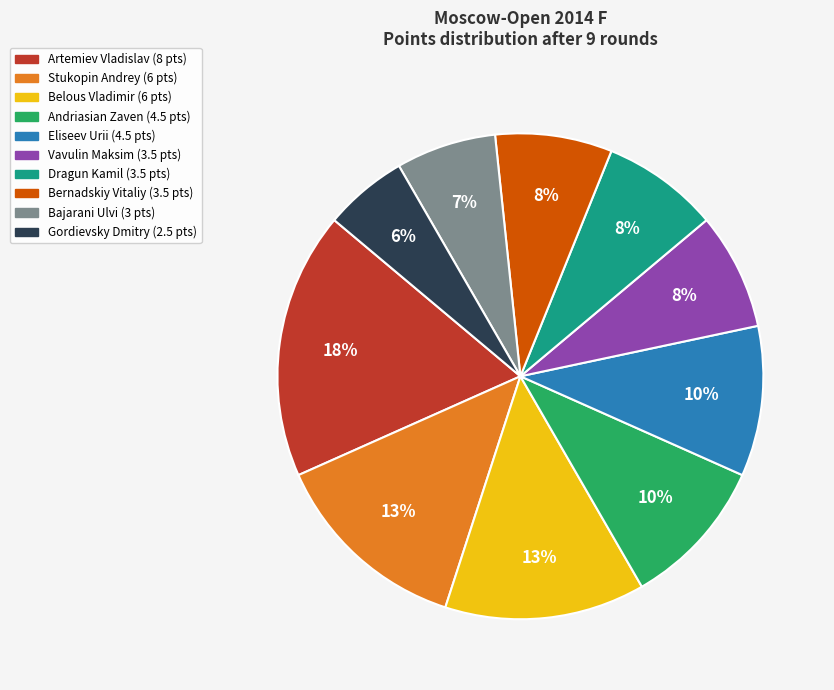

Which has a higher value, Stukopin Andrey or Gordievsky Dmitry?

Stukopin Andrey